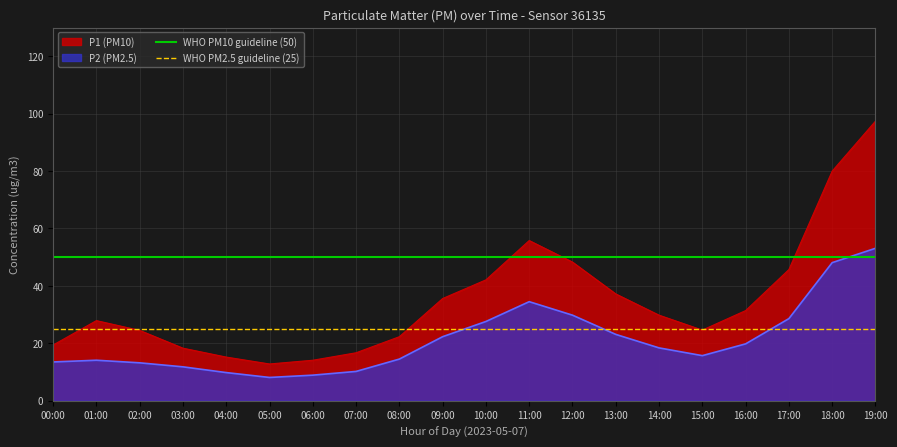

Where is WHO PM10 guideline (50) nearest to the value 50?

00:00